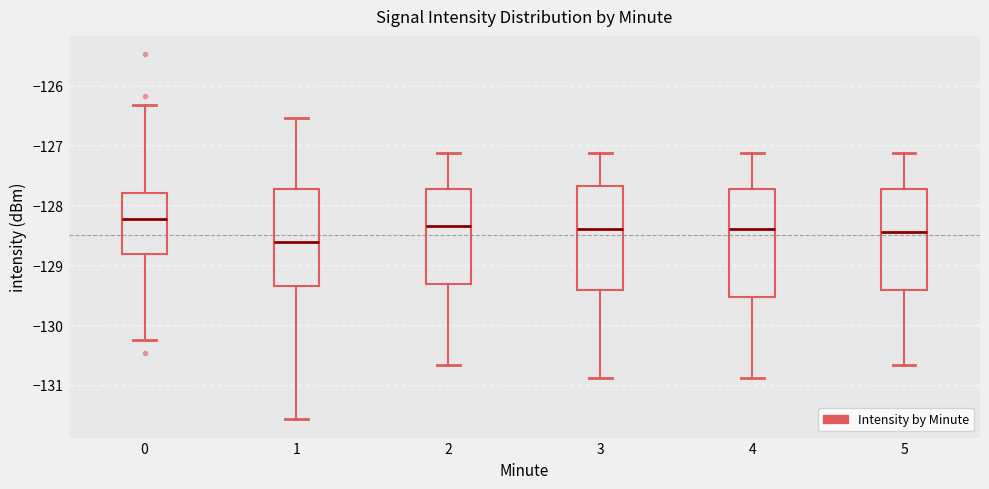

Reading left to right, transcribe this box plot: for each box, give where its median line is, the range the box spans, and where its two whiskers end, as read against the y-axis. The values are not printed on the chart, so give them approximately, as read against the axis.

0: median -128.2, box -128.8 to -127.8, whiskers -130.2 to -126.3
1: median -128.6, box -129.3 to -127.7, whiskers -131.6 to -126.5
2: median -128.3, box -129.3 to -127.7, whiskers -130.7 to -127.1
3: median -128.4, box -129.4 to -127.7, whiskers -130.9 to -127.1
4: median -128.4, box -129.5 to -127.7, whiskers -130.9 to -127.1
5: median -128.4, box -129.4 to -127.7, whiskers -130.7 to -127.1